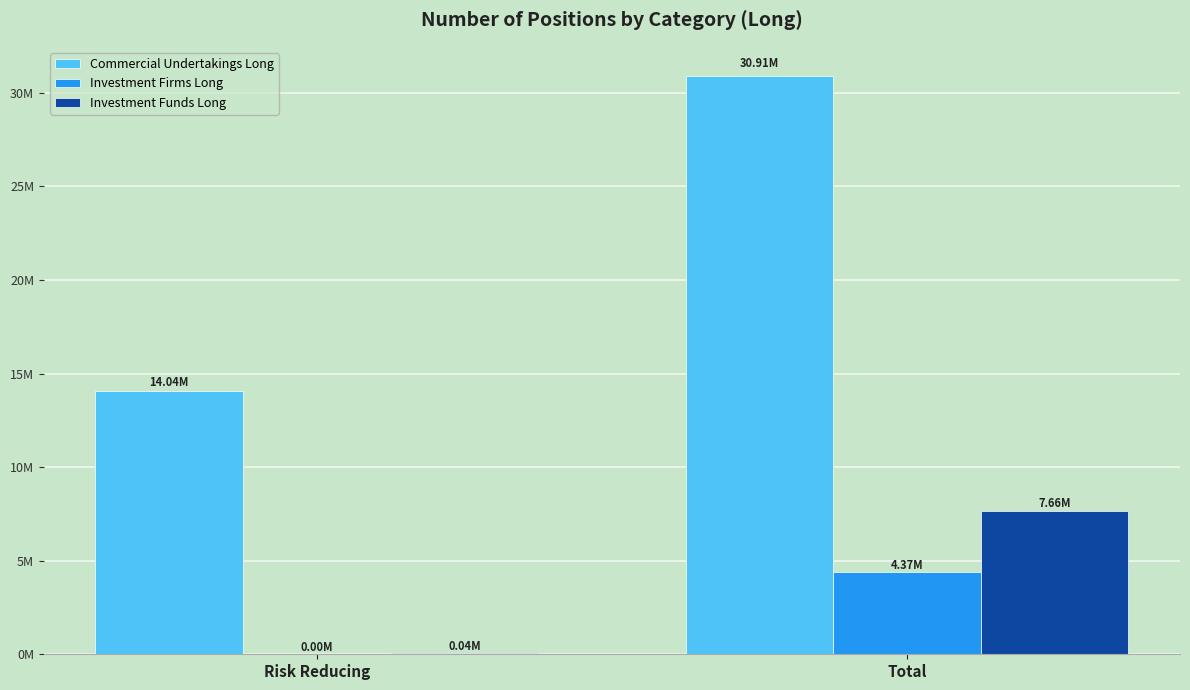

Reading right to left, what are all the values shown in this chart?

Commercial Undertakings Long: Total=30910852	Risk Reducing=14044909
Investment Firms Long: Total=4371759	Risk Reducing=720
Investment Funds Long: Total=7655925	Risk Reducing=43780